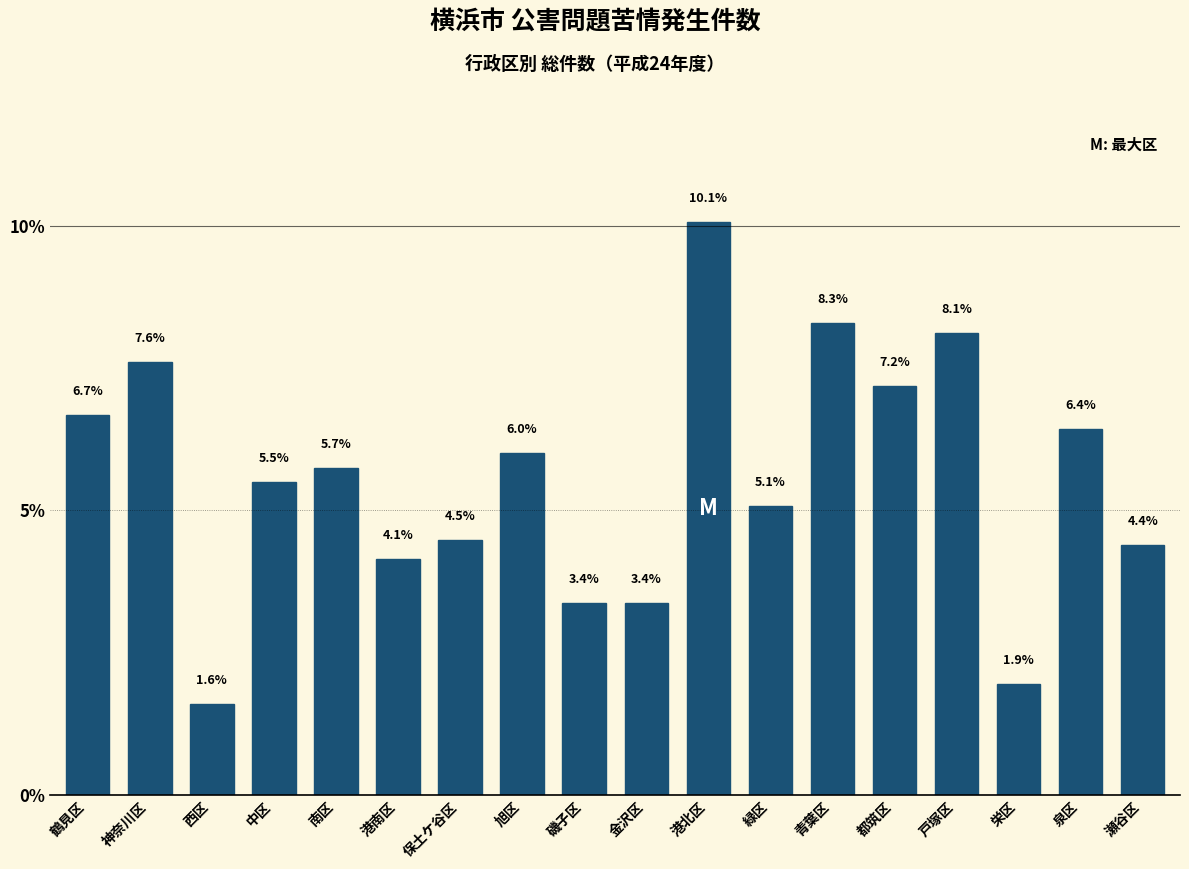

Reading left to right, transcribe all the data shown in this chart.

6.7	7.6	1.6	5.5	5.7	4.1	4.5	6.0	3.4	3.4	10.1	5.1	8.3	7.2	8.1	1.9	6.4	4.4